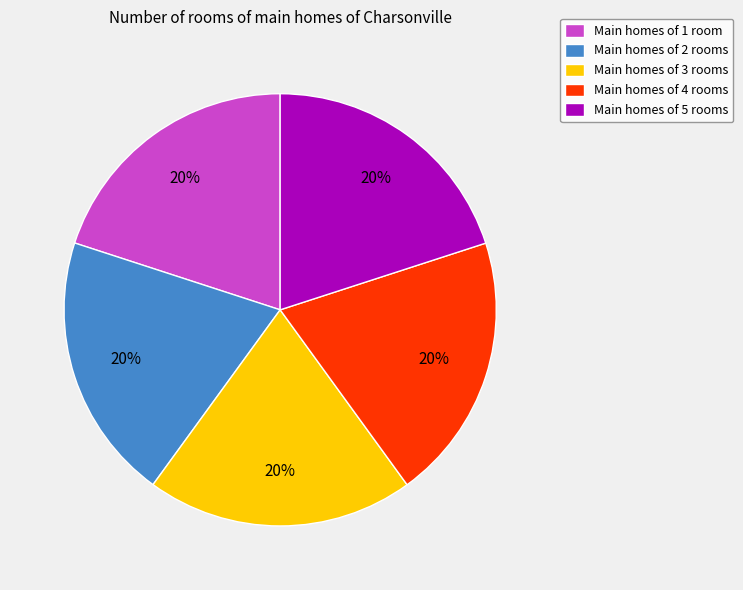

True or false: Main homes of 4 rooms accounts for 30% of the total.

False